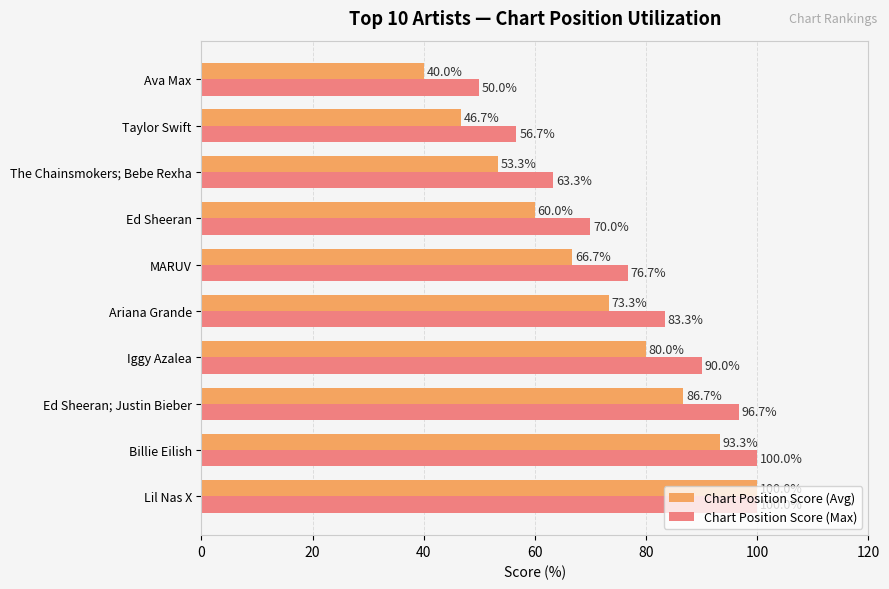

Which series changed the most between Lil Nas X and The Chainsmokers; Bebe Rexha?

Chart Position Score (Avg)